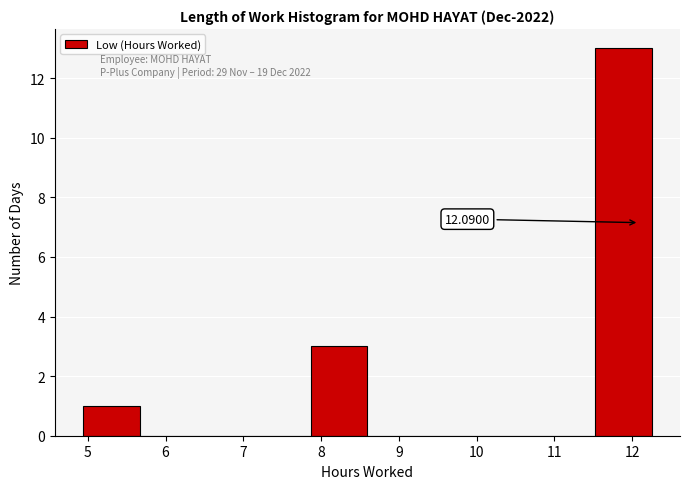

Which range on the x-axis has the tallest bar?

11.5 to 12.3